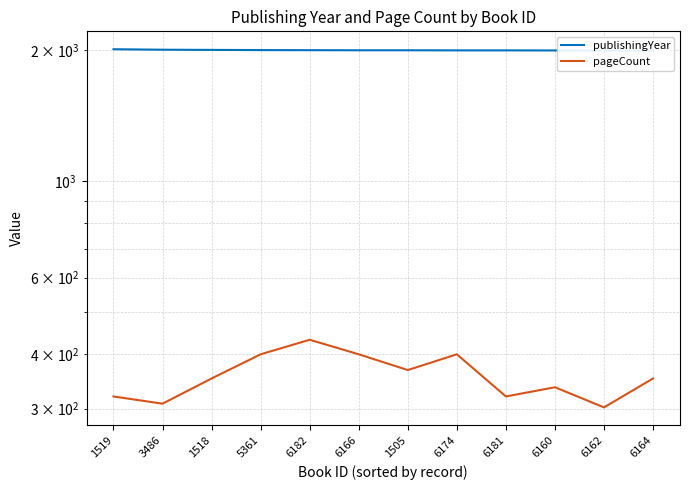

How many values in the publishingYear series are below 1999?

5